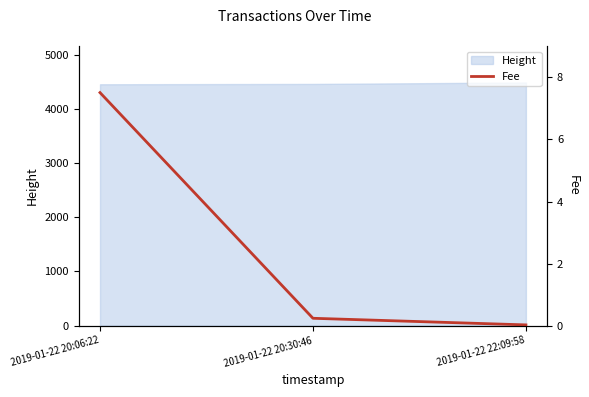

Does the chart have visible grid lines?

No